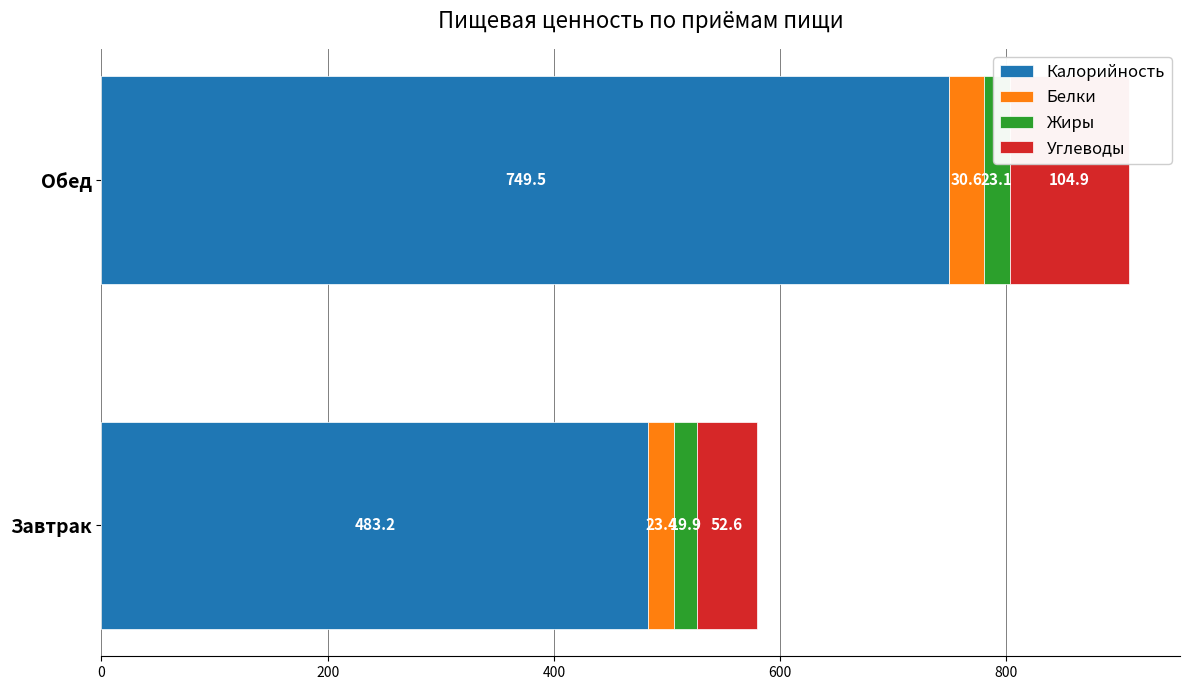

What is the highest value of the Калорийность series?

749.5